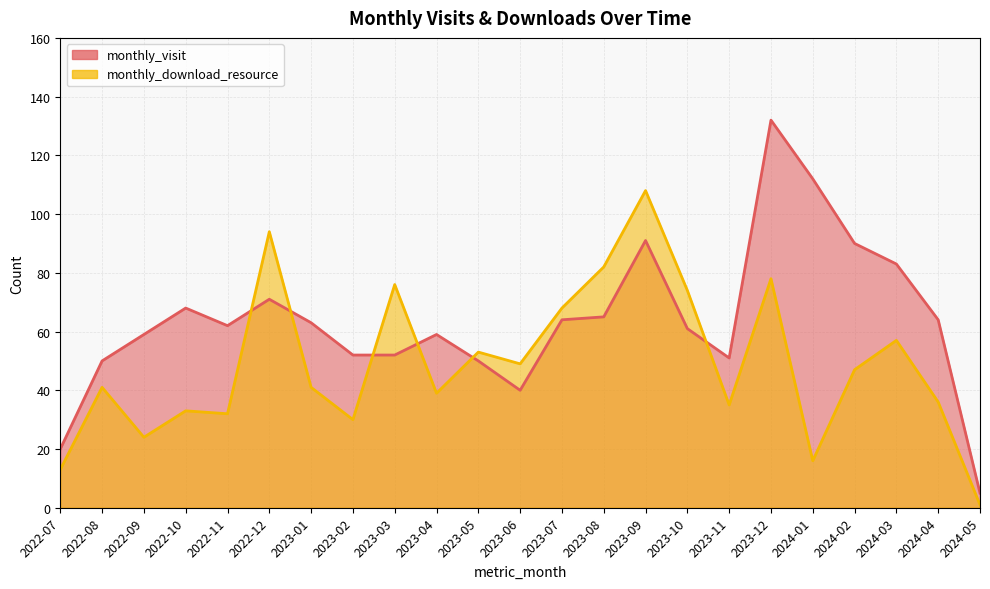

How many series are shown in this chart?

2